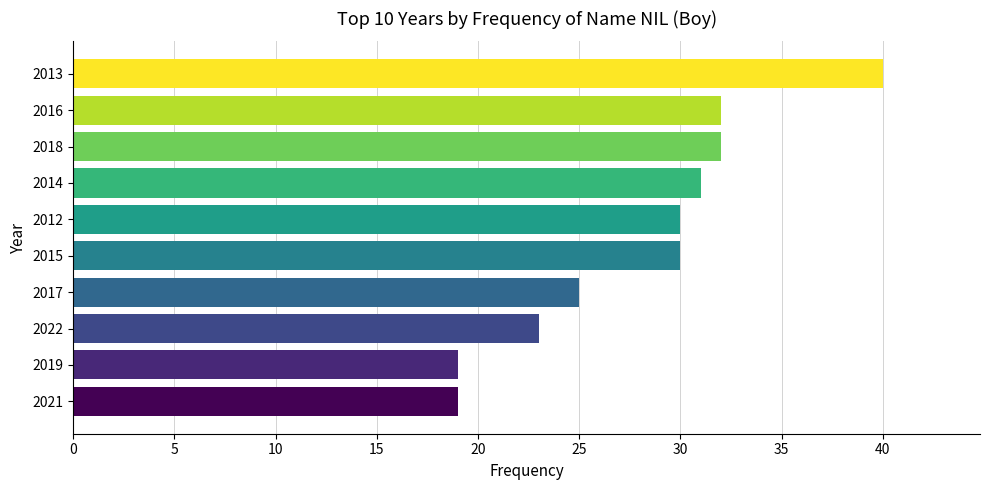

What is the sum of all values?

281